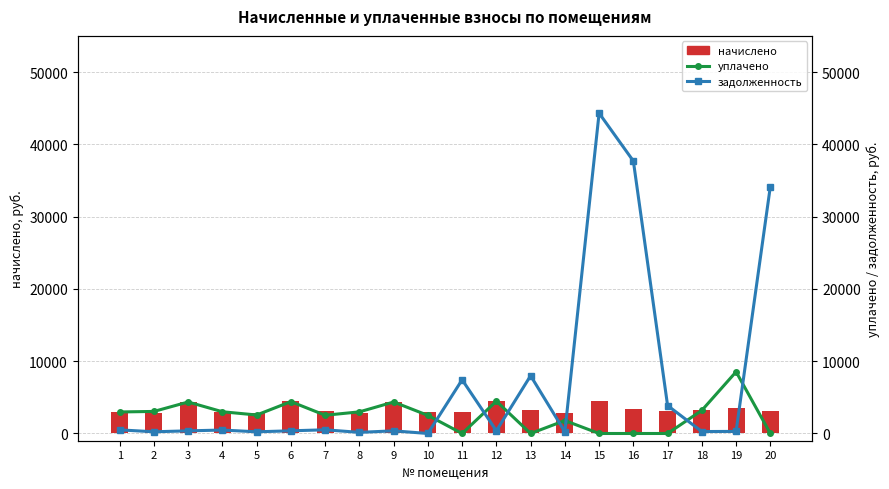

How many groups of bars are there?

20